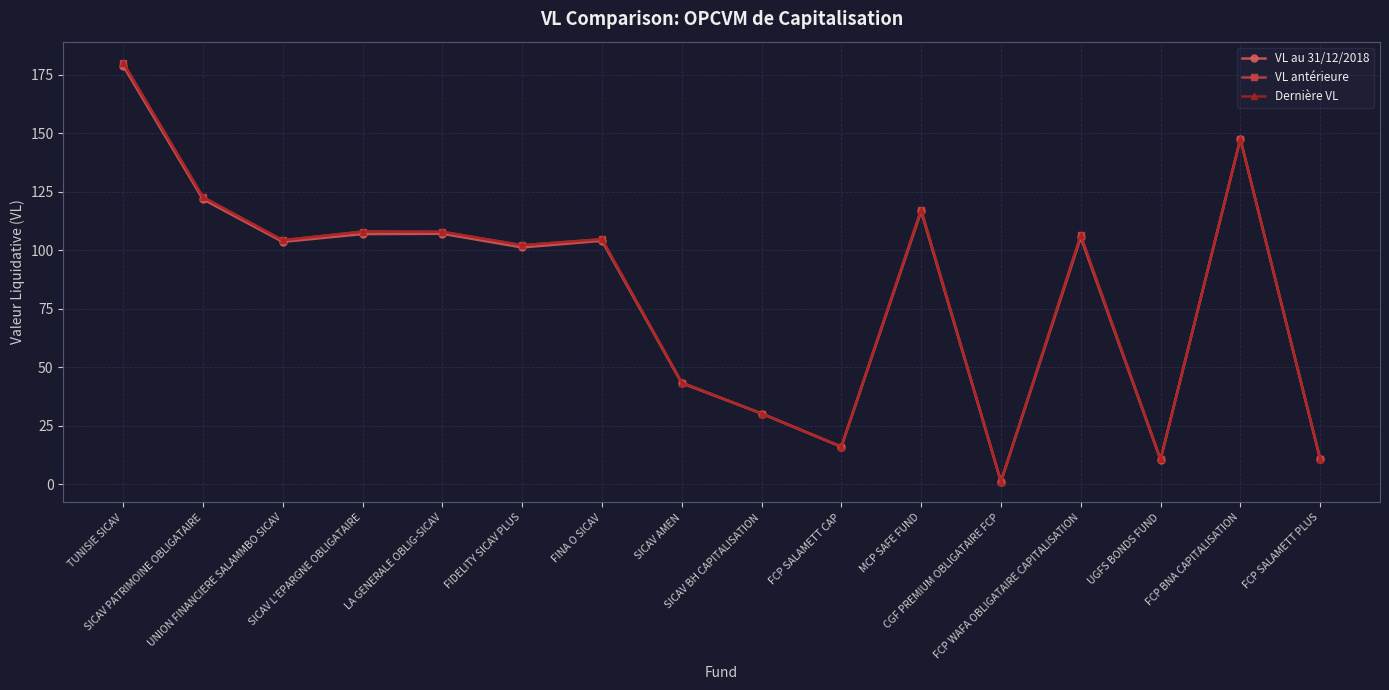

The VL au 31/12/2018 series shows 174.8 at MCP SAFE FUND. True or false?

False